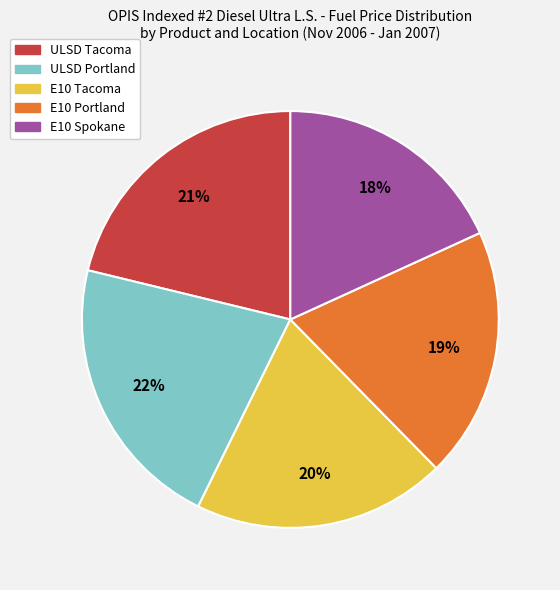

Is there any slice that represents more than half of the pie?

No